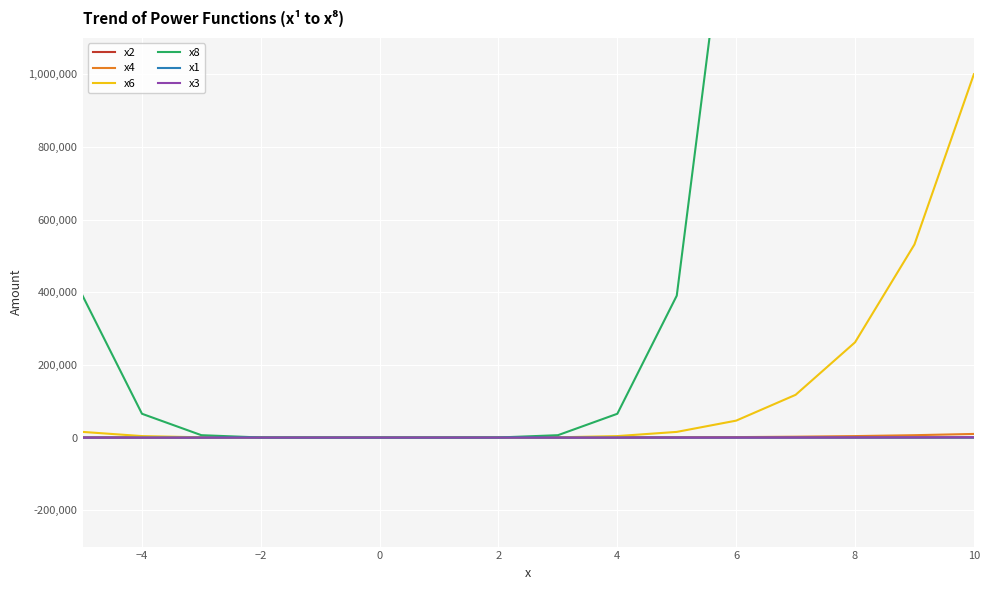

Which series changed the most between 2 and 15?

x8